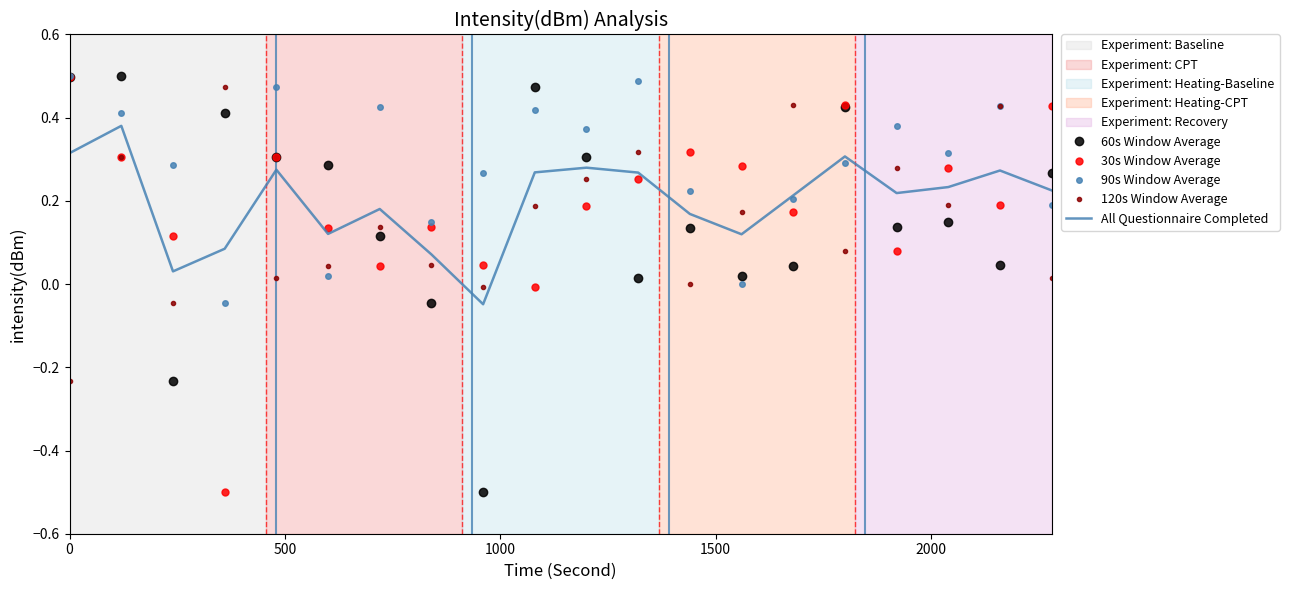

True or false: 120s Window Average and All Questionnaire Completed intersect in this chart.

True